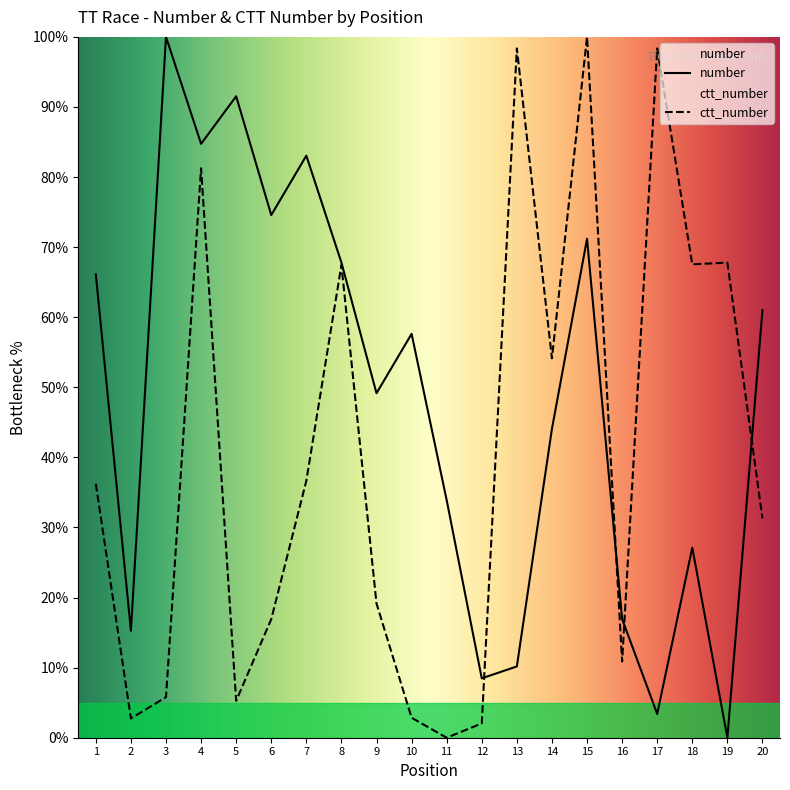

How many values in the number series are below 57?

10